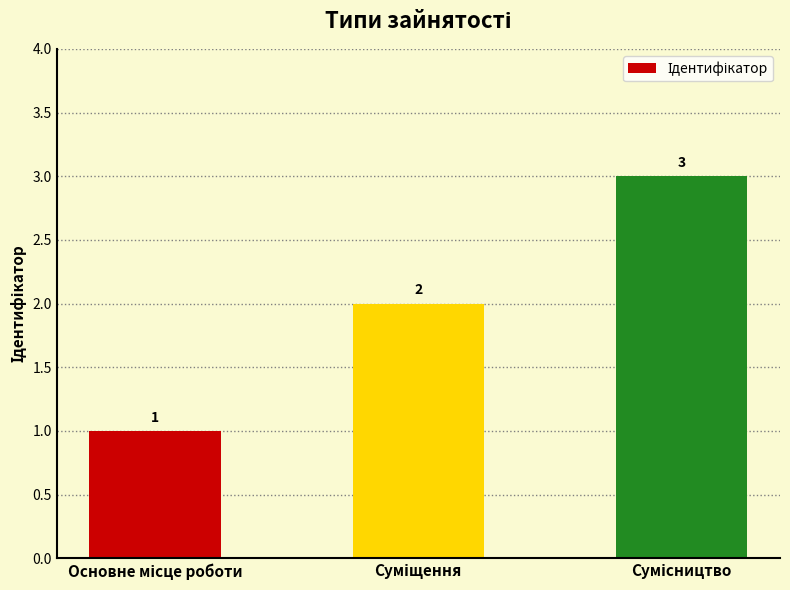

Reading right to left, what are all the values shown in this chart?

3	2	1